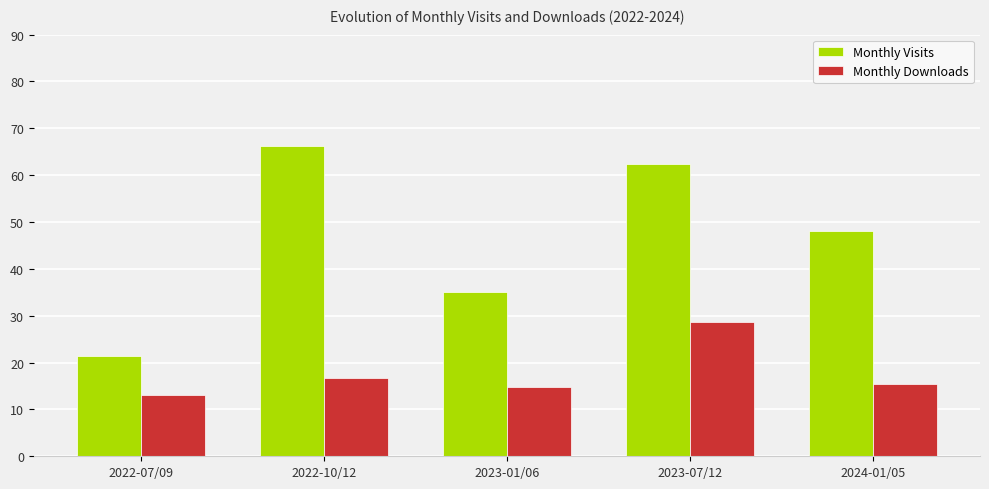

What is the label of the 2nd bar from the left?

2022-10/12